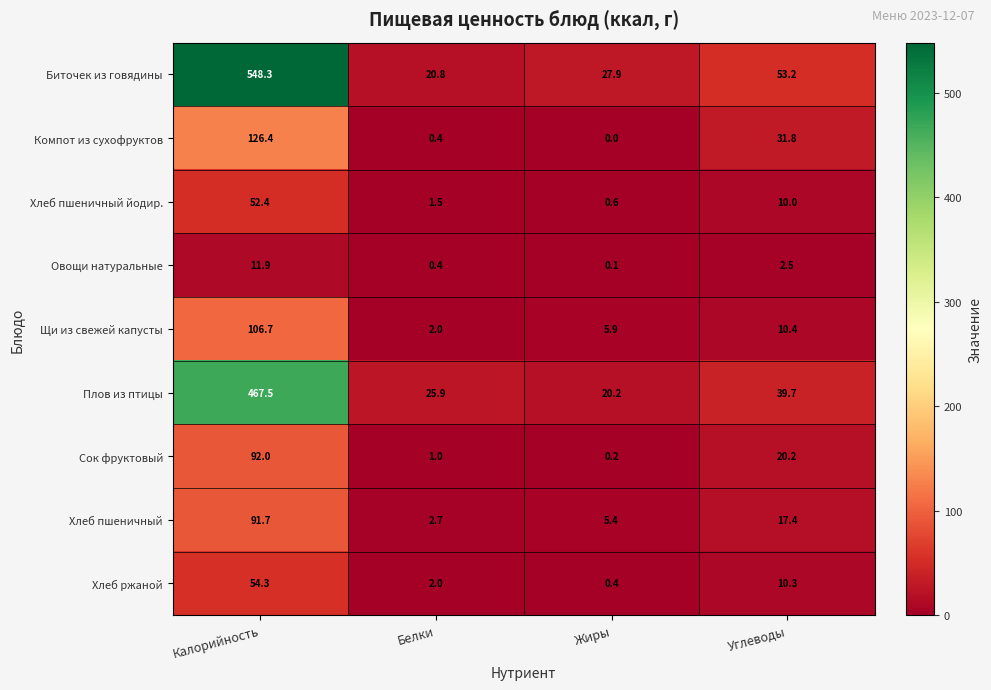

Which series has the largest range (max minus min)?

Биточек из говядины